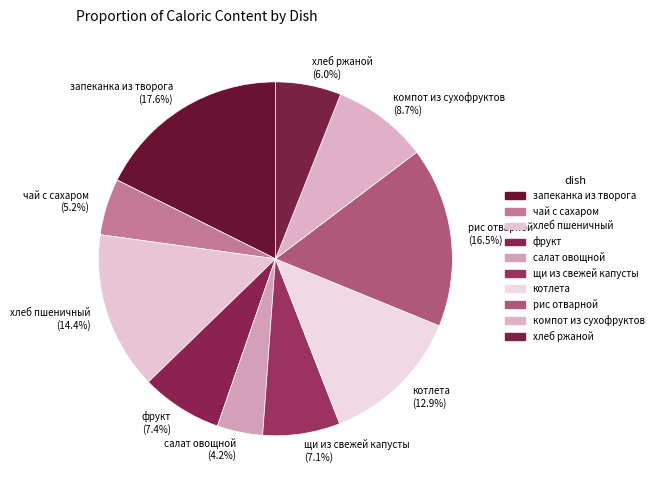

How many segments does this pie chart have?

10